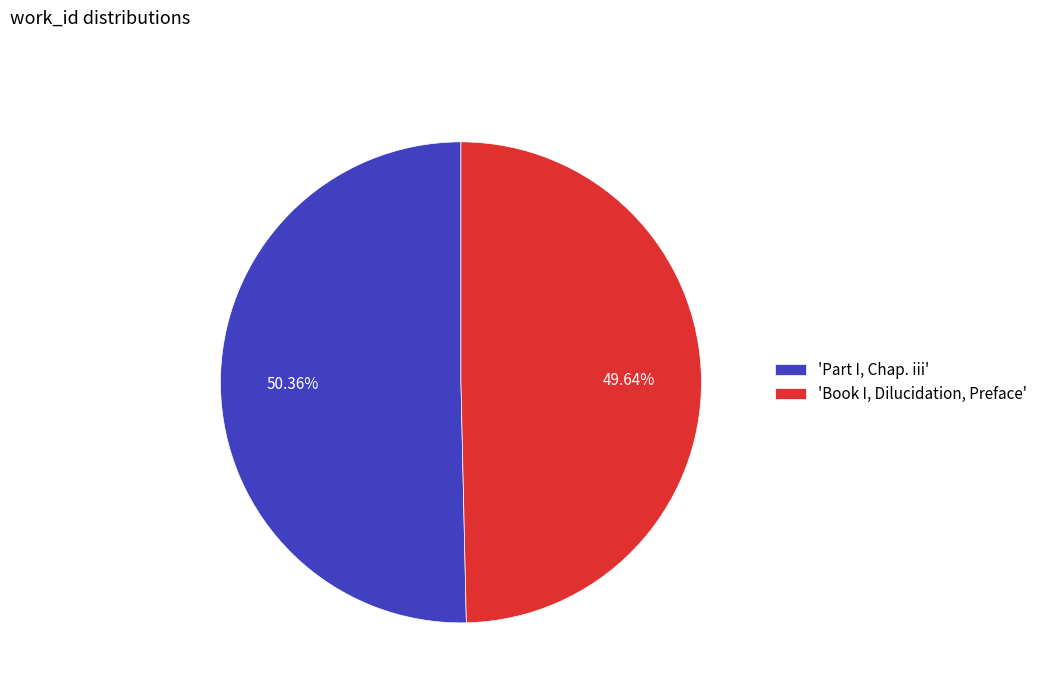

To the nearest percent, what is the average slice percentage?

50%